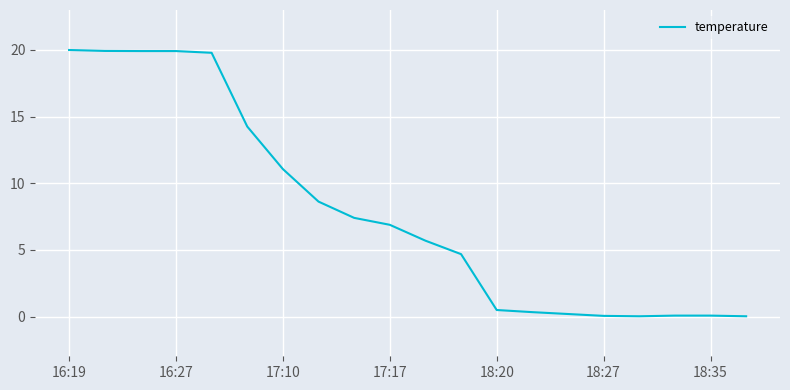

What is the maximum value shown in the chart?

20.0